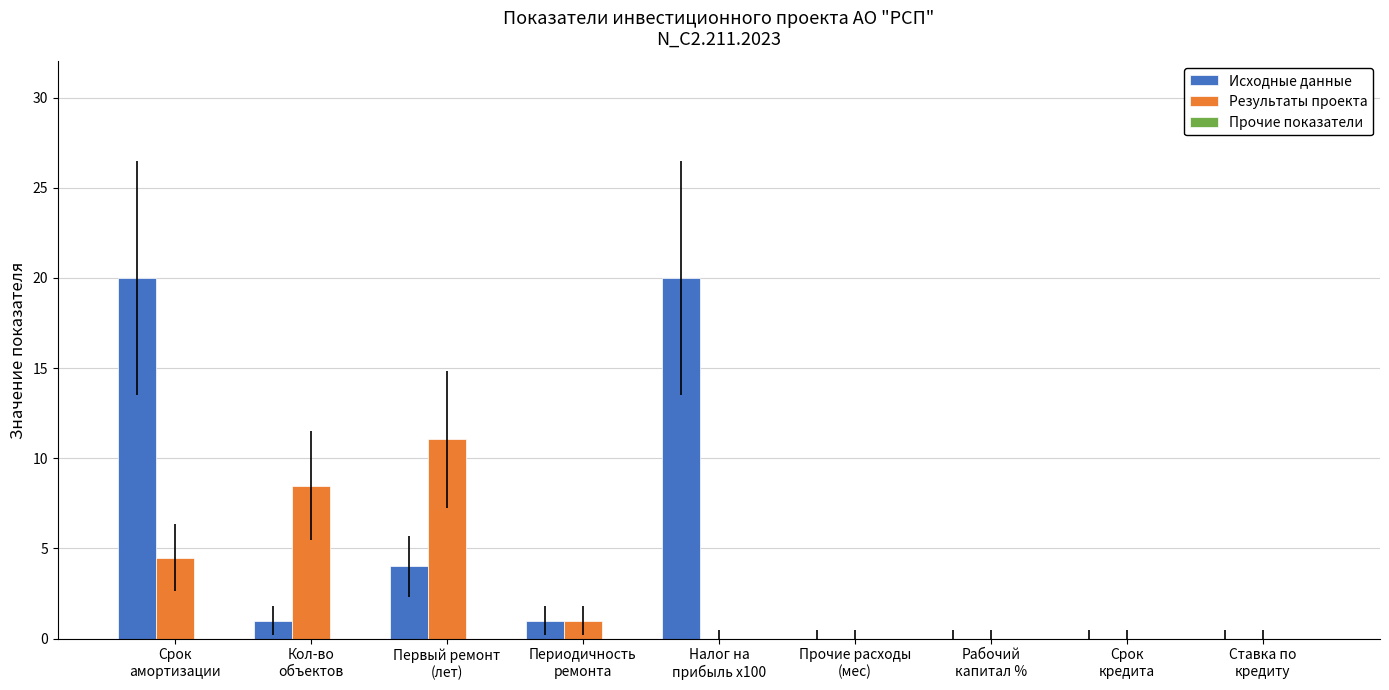

Which series has the largest total across all categories?

Исходные данные